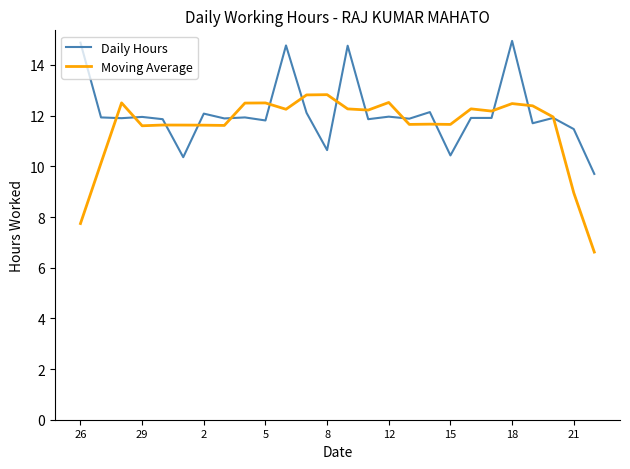

Does the chart have visible grid lines?

No